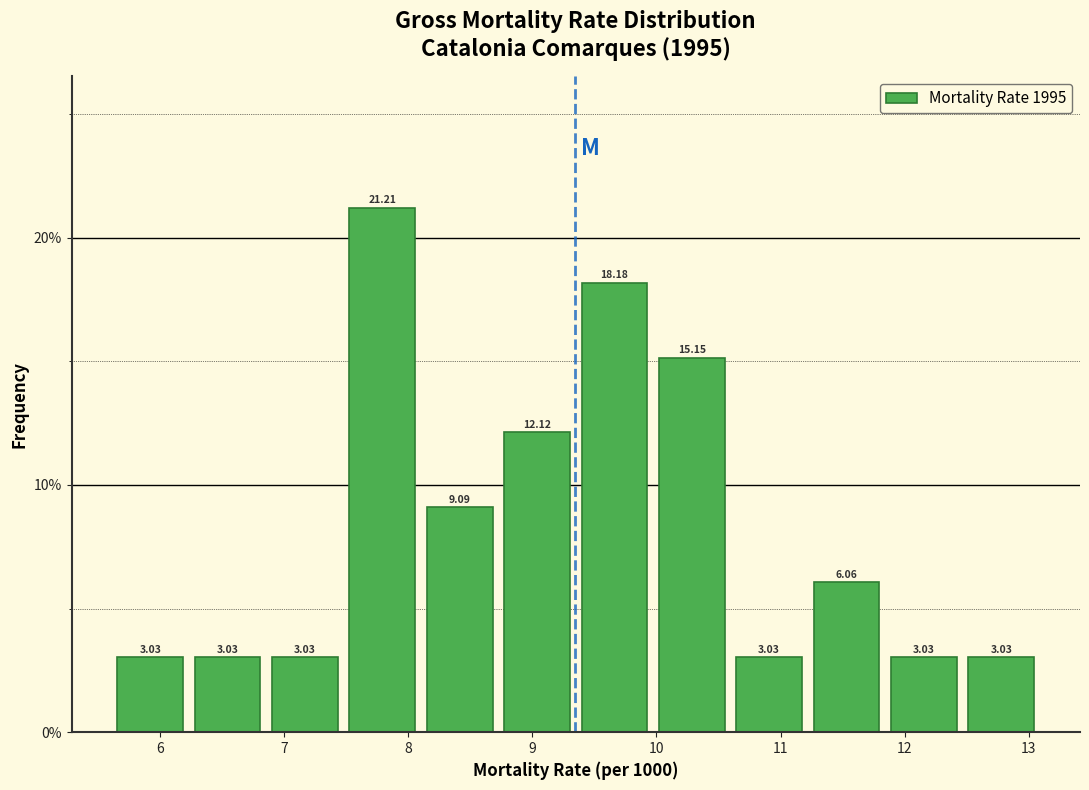

Reading left to right, transcribe this chart: for each bar, give the range it covers on the x-axis and its height. The bar edges are not printed on the chart, so give them approximately, as read against the axis.

5.6 to 6.2: 3.03
6.2 to 6.9: 3.03
6.9 to 7.5: 3.03
7.5 to 8.1: 21.21
8.1 to 8.7: 9.09
8.7 to 9.4: 12.12
9.4 to 10.0: 18.18
10.0 to 10.6: 15.15
10.6 to 11.2: 3.03
11.2 to 11.8: 6.06
11.8 to 12.5: 3.03
12.5 to 13.1: 3.03